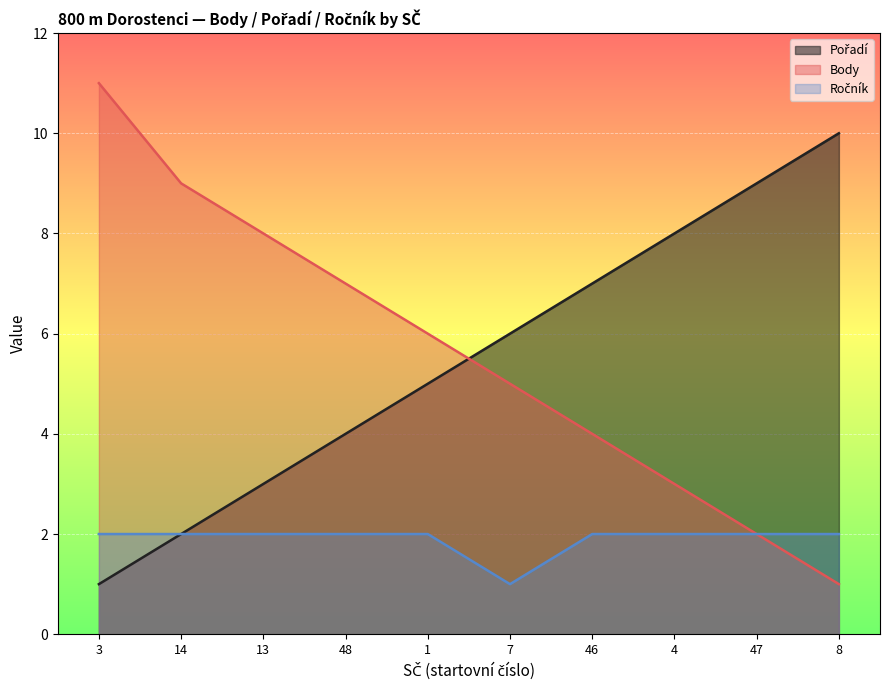

What is the average value of the Pořadí series?

6